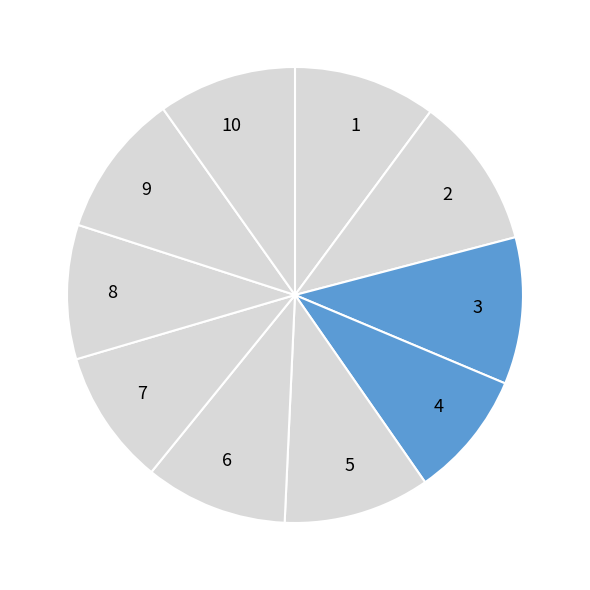

Is it true that 1 is 1% of the pie?

False